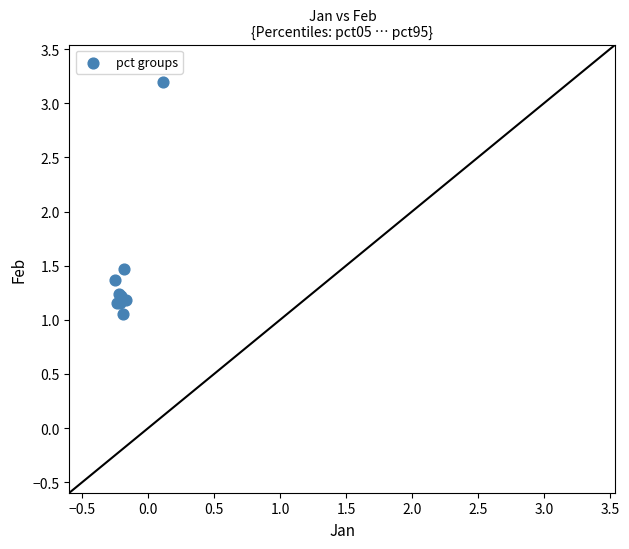

What Y value in the scatter plot is closest to 2?

1.5